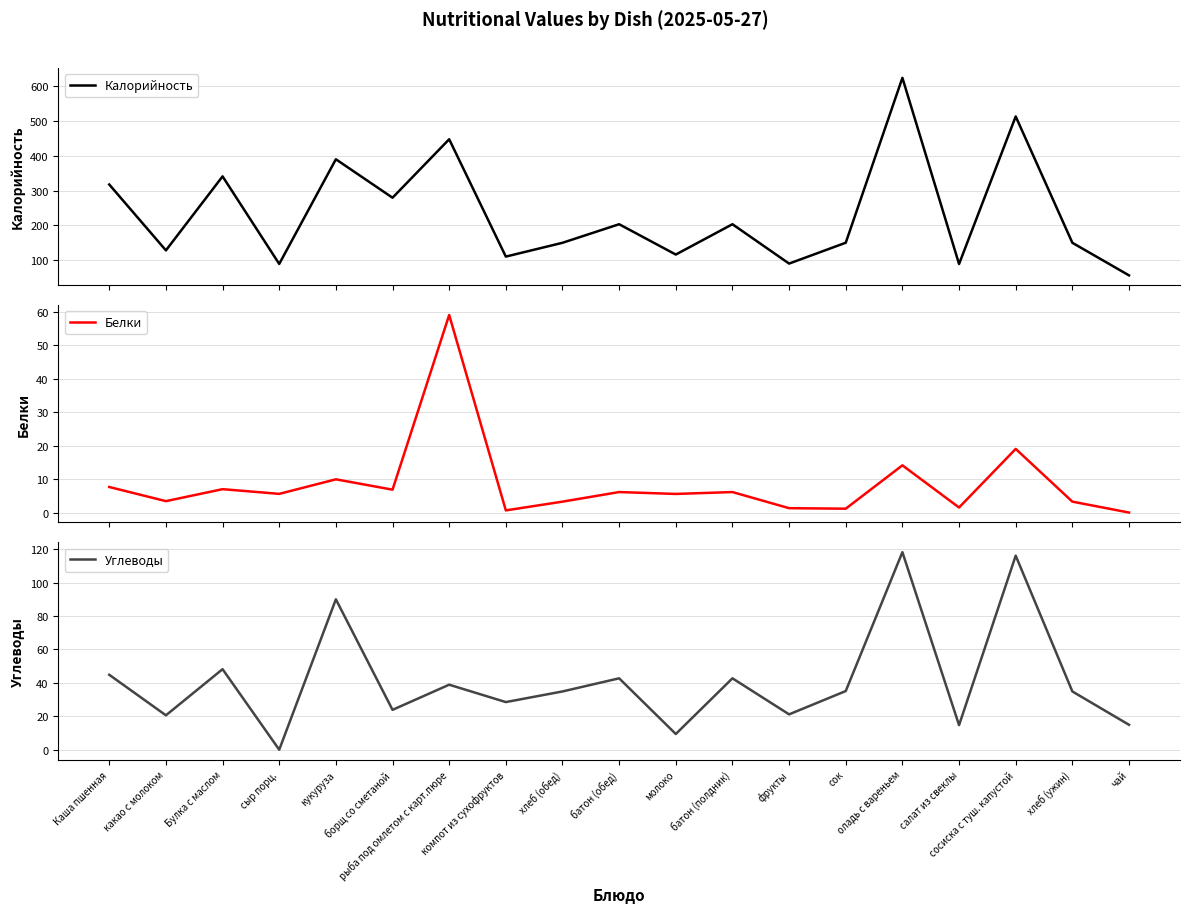

Which series has the largest total across all categories?

Калорийность